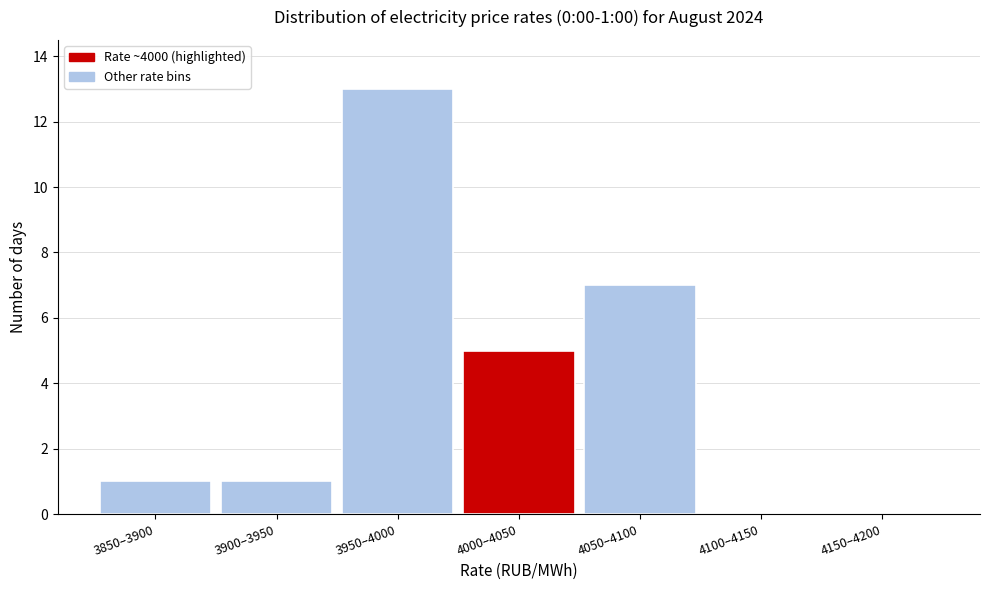

Reading left to right, what are all the values shown in this chart?

3850–3900=1	3900–3950=1	3950–4000=13	4000–4050=5	4050–4100=7	4100–4150=0	4150–4200=0